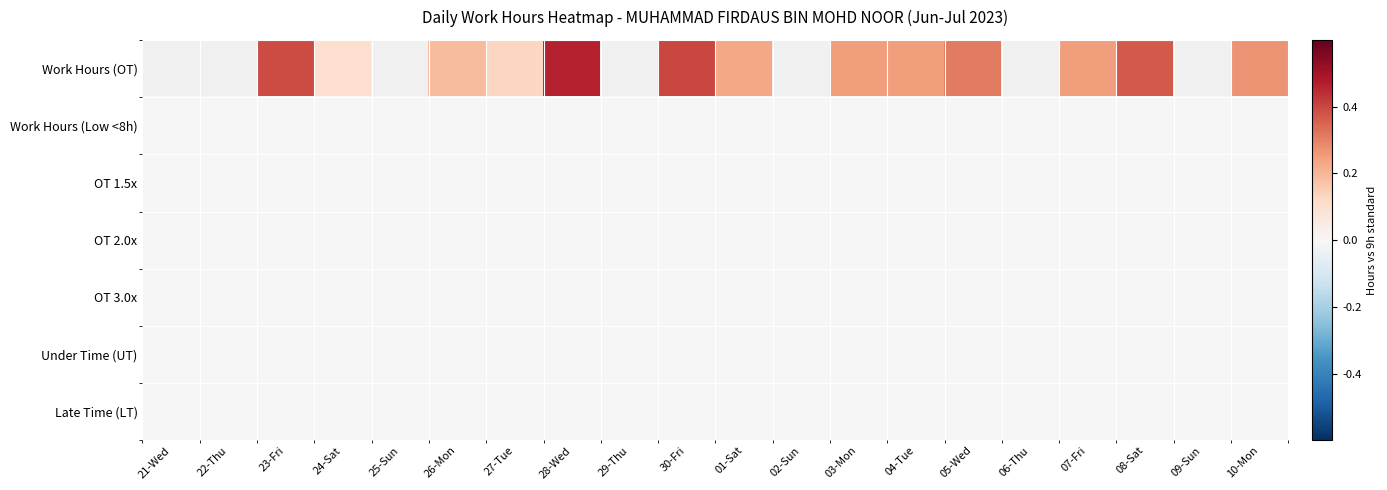

Which label corresponds to the largest value in the chart?

28-Wed